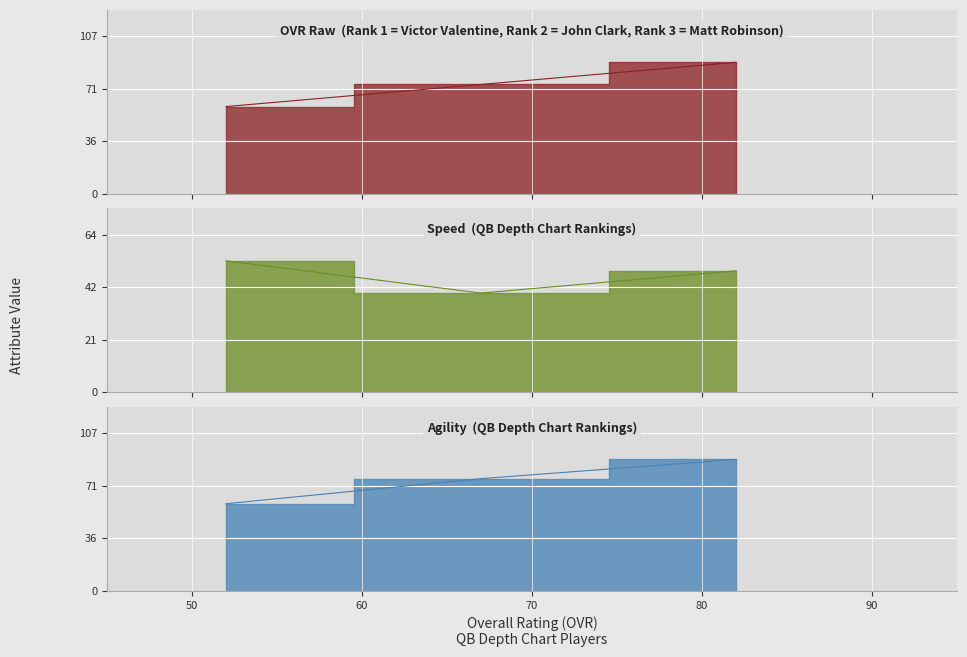

What is the difference between the maximum and minimum values in the agility series?

30